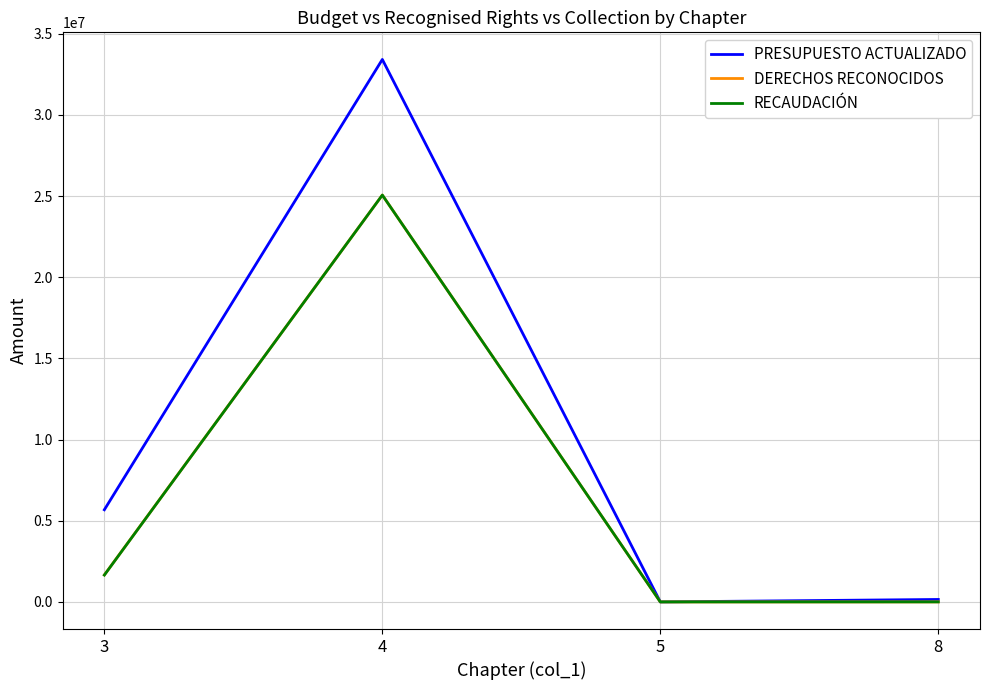

Which series has the largest total across all categories?

PRESUPUESTO ACTUALIZADO